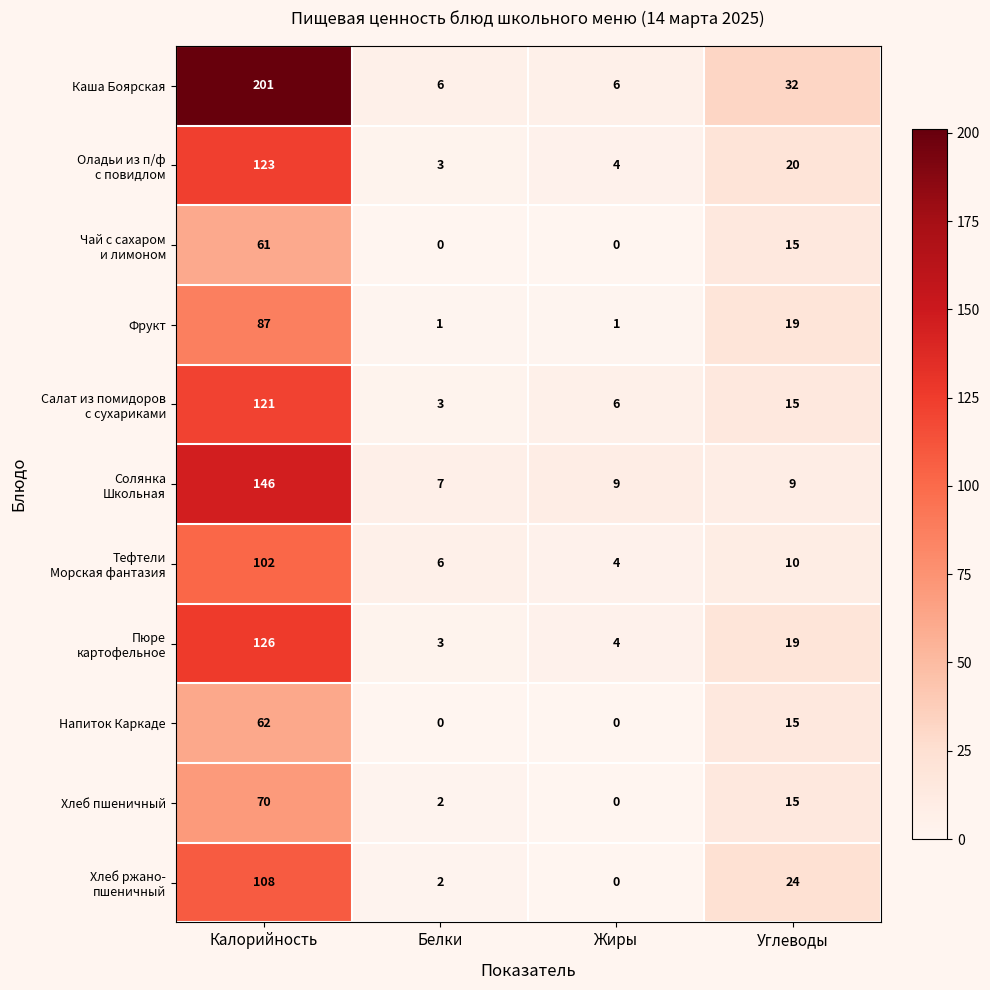

Which series has the largest range (max minus min)?

Каша Боярская